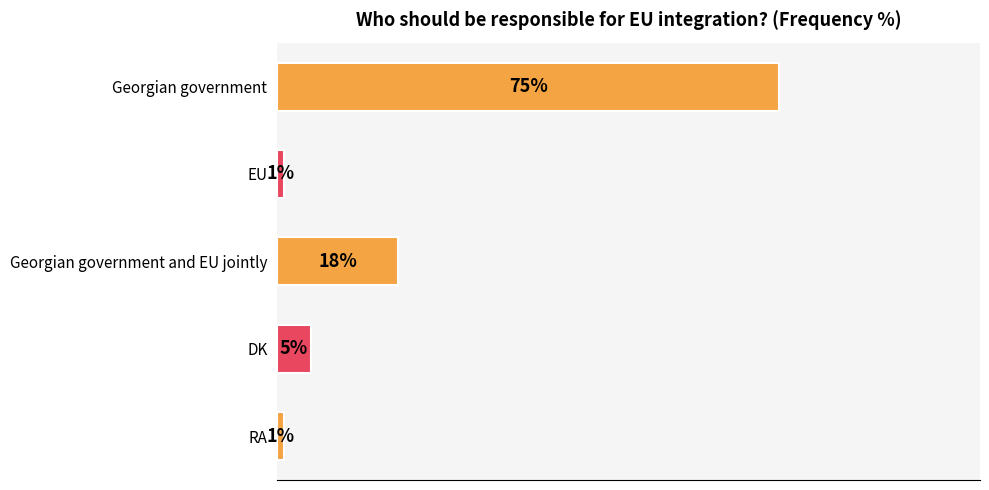

Which has a higher value, RA or Georgian government?

Georgian government